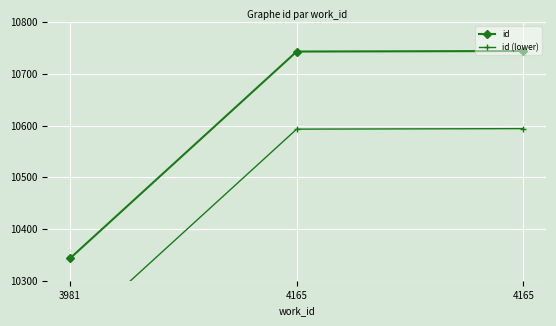

What is the total value across all series at 4165?

21336